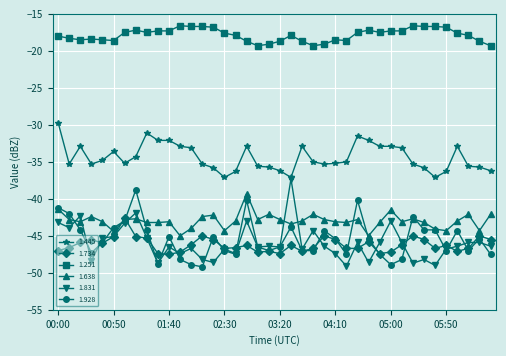

What is the difference between the maximum and minimum values in the 1.831 series?

11.8